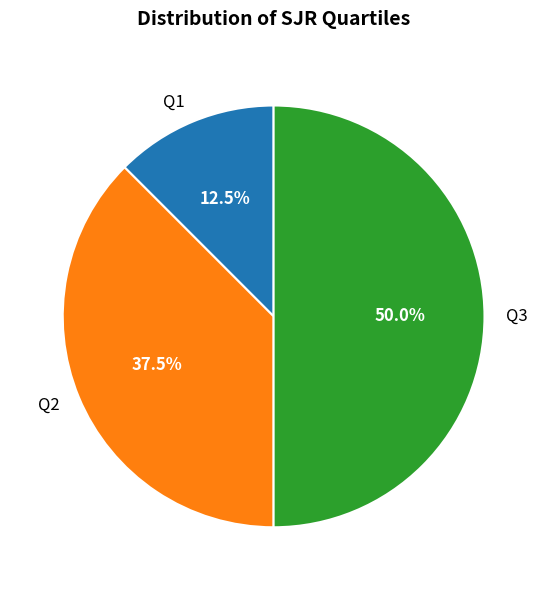

How many slices are in this pie chart?

3